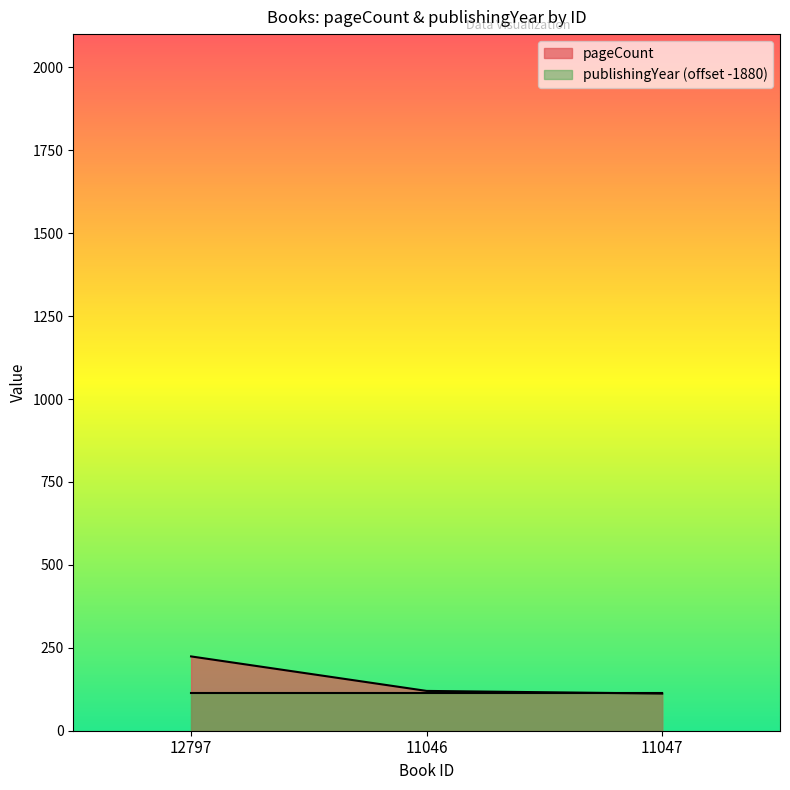

What position from the right is 11046?

2